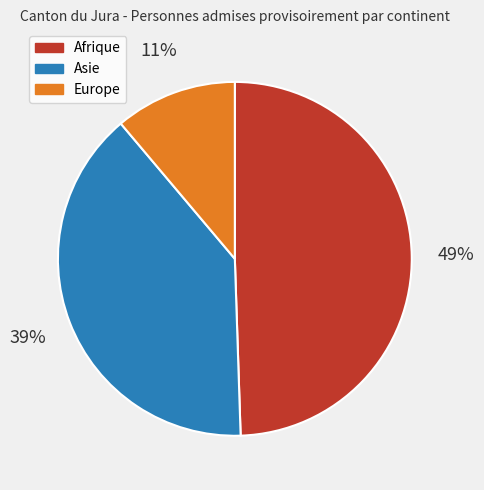

Is it true that Asie is 32% of the pie?

False